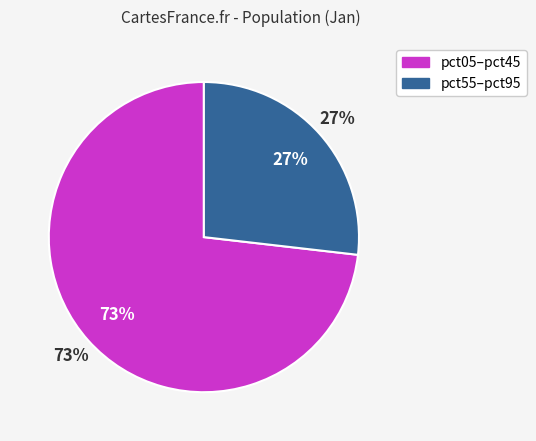

Which has a higher value, pct85 or pct45?

pct45